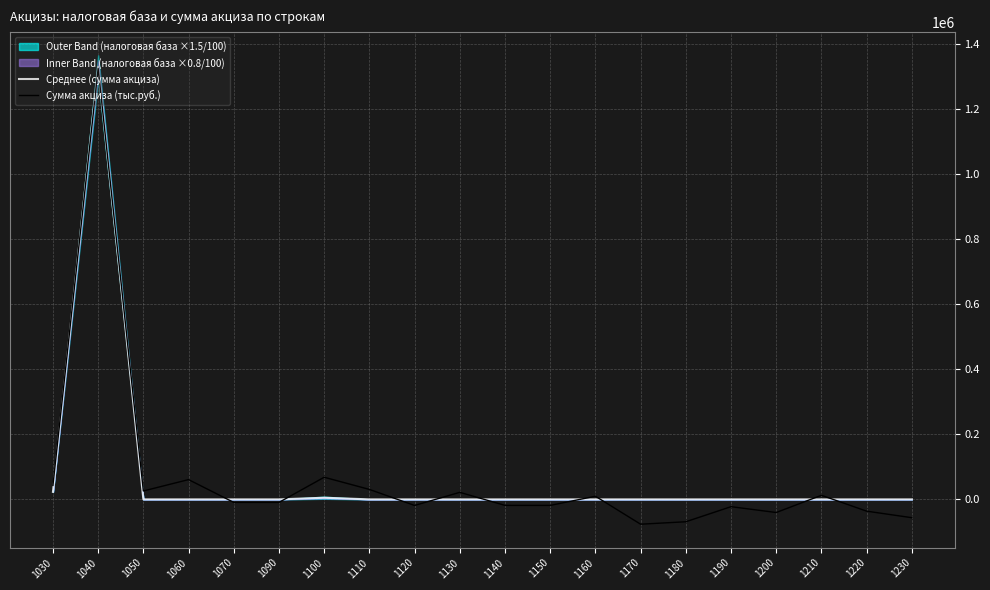

How many intersections are there between Среднее (сумма акциза) and Сумма акциза (тыс.руб.)?

11